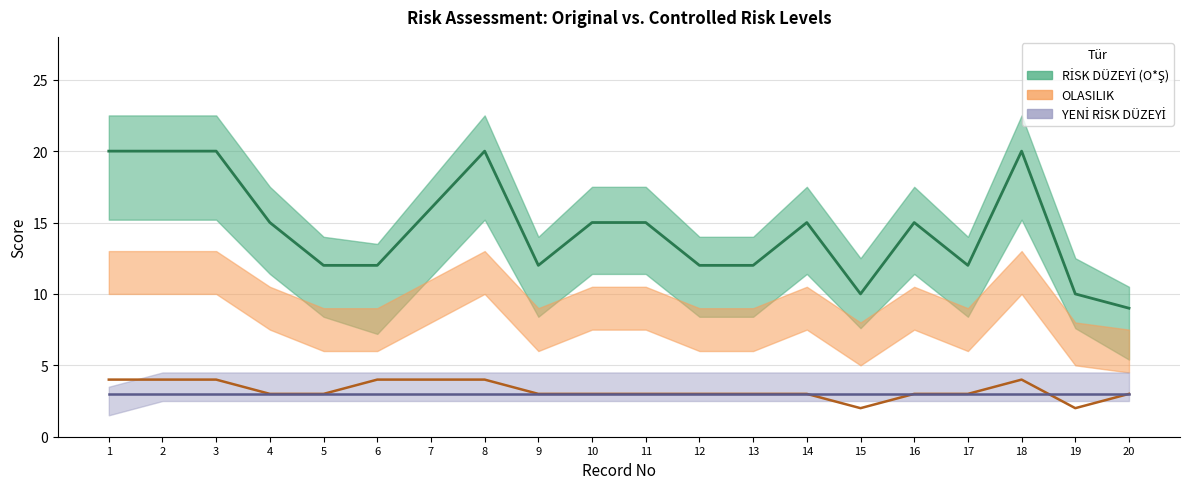

True or false: RİSK DÜZEYİ (O*Ş) line has a value of 10 at 15.

True